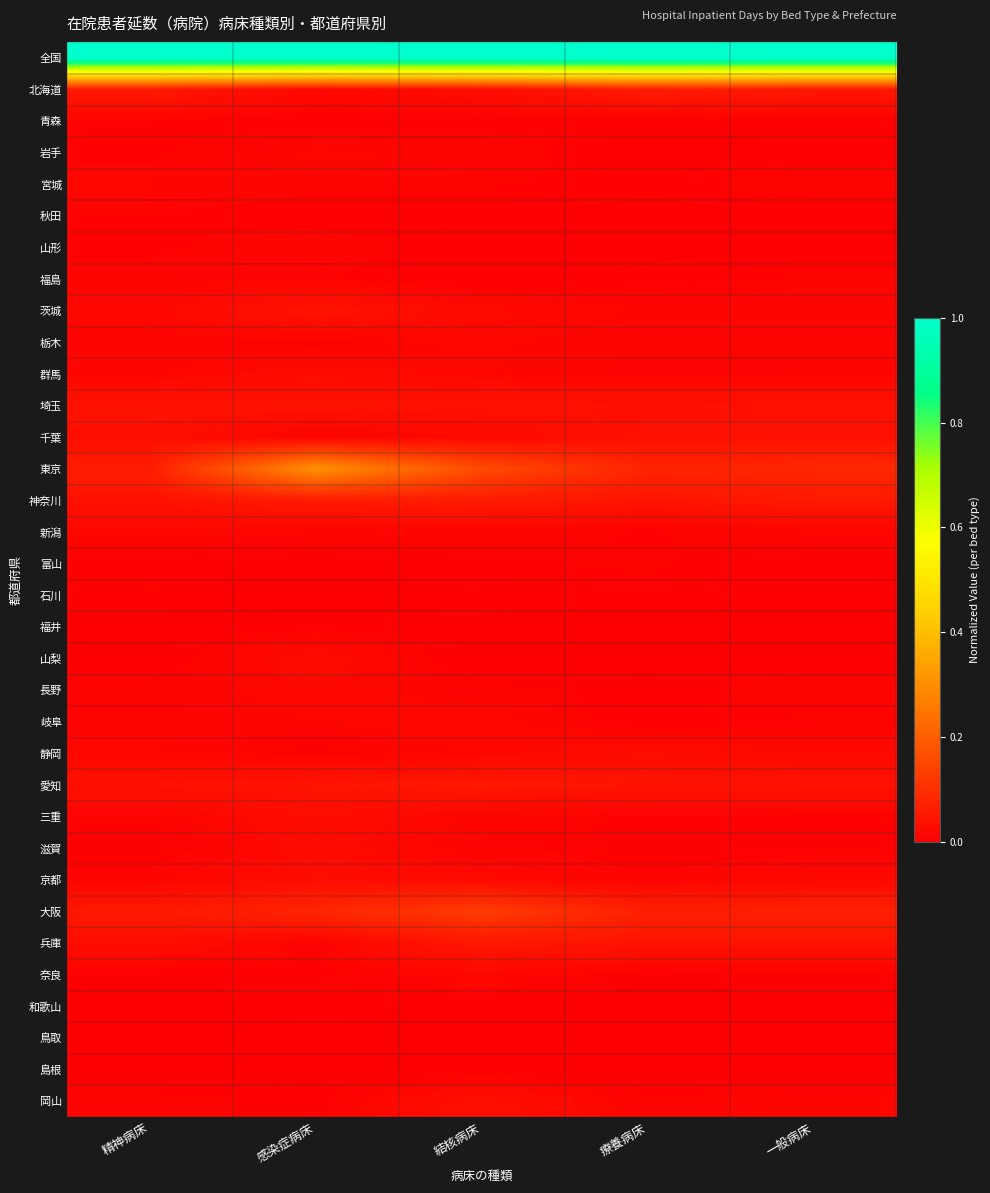

Between 一般病床 and 療養病床, which is larger?

一般病床